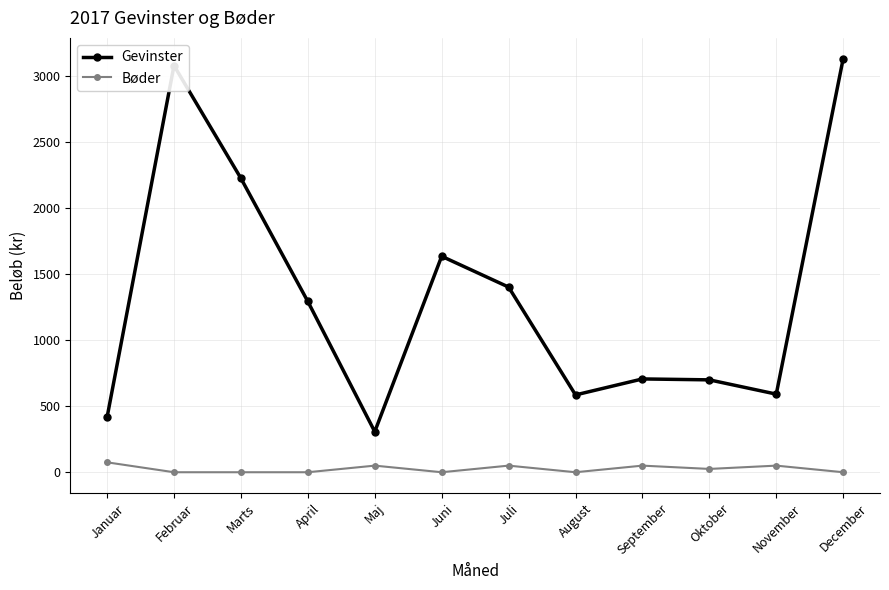

What is the greatest value displayed?

3130